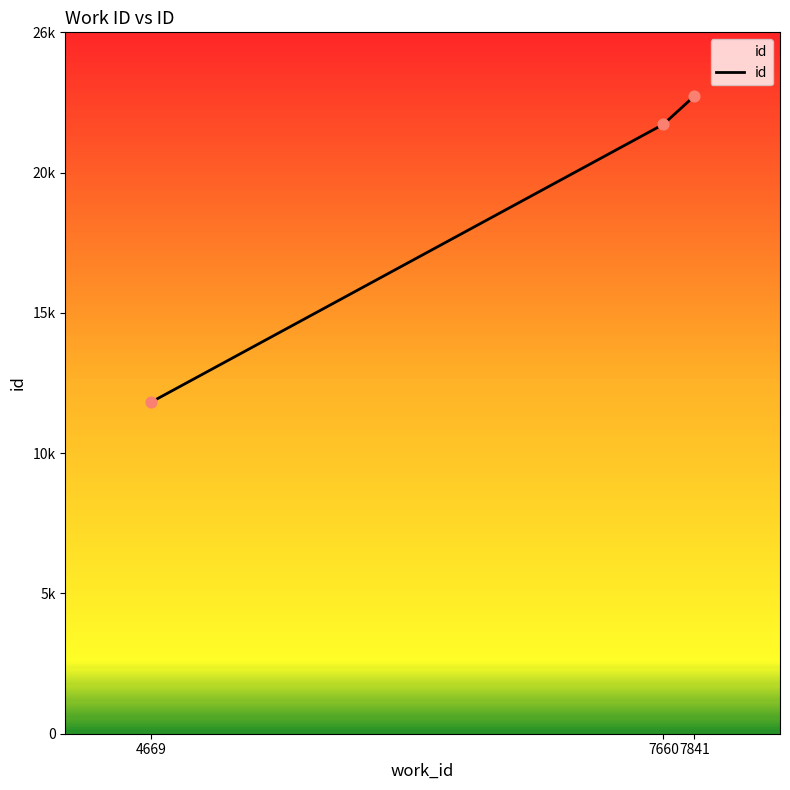

Which has a higher value, 4669 or 7841?

7841